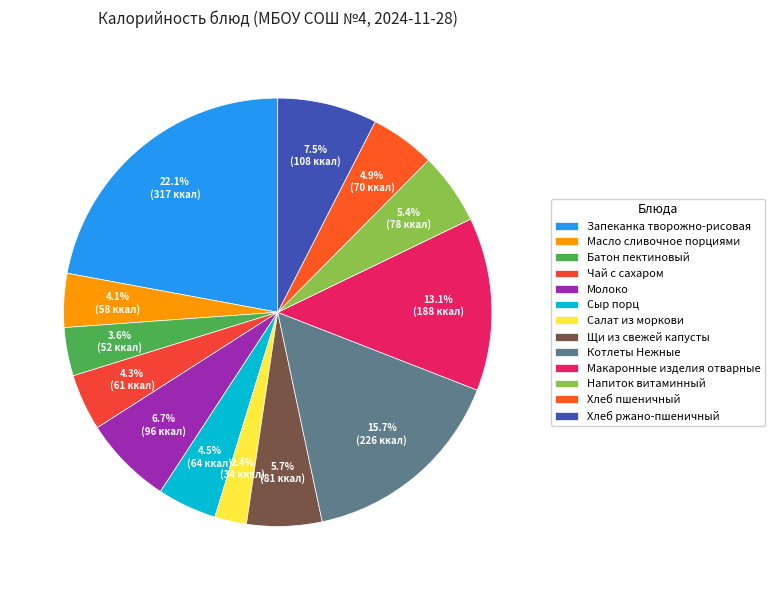

What is the ratio of the value at Сыр порц to the value at Макаронные изделия отварные?

0.3